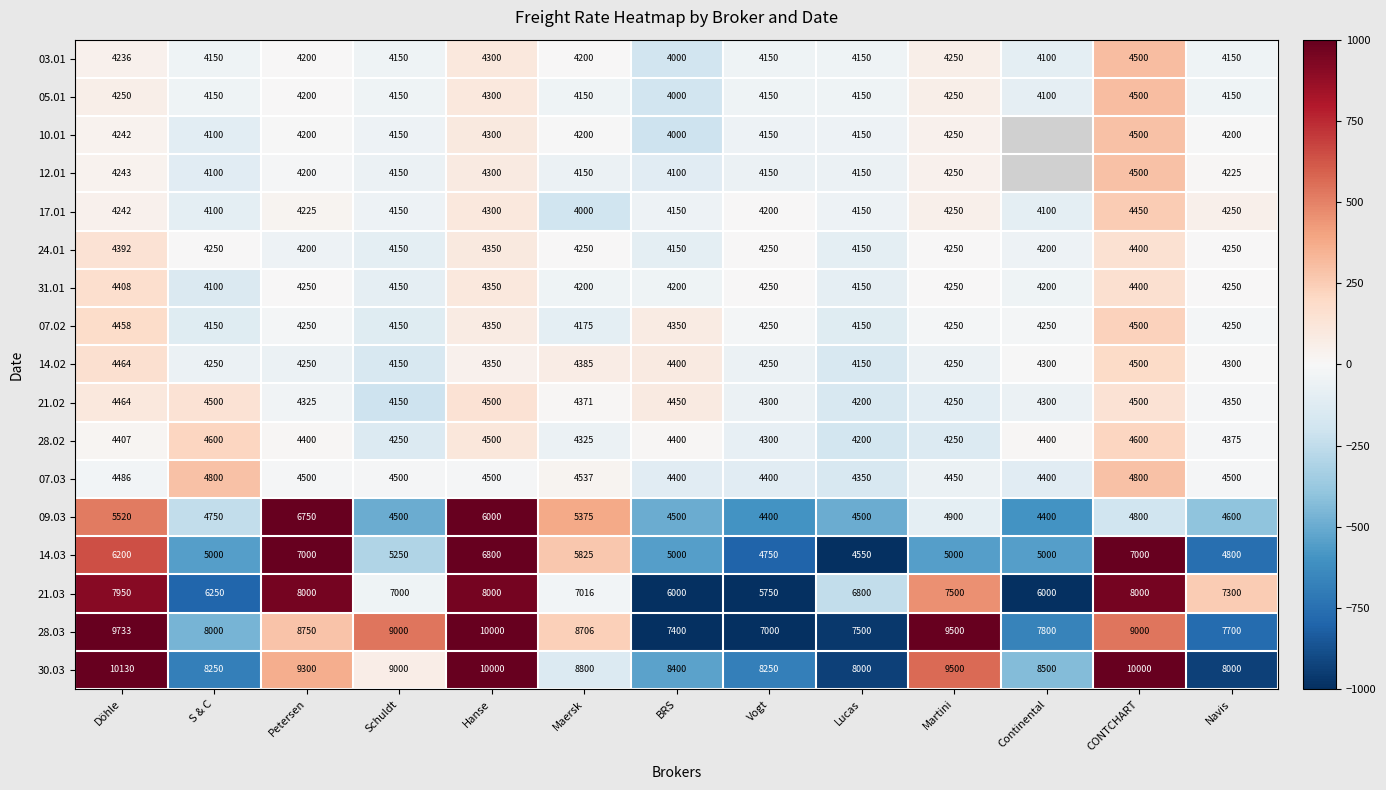

What is the difference between the highest and lowest values at Navis?

3850.0